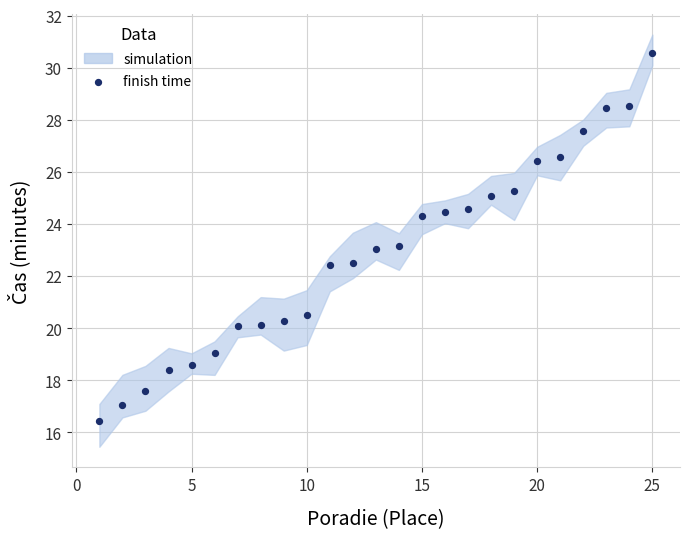

What is the range of X values (max minus min)?

24.0